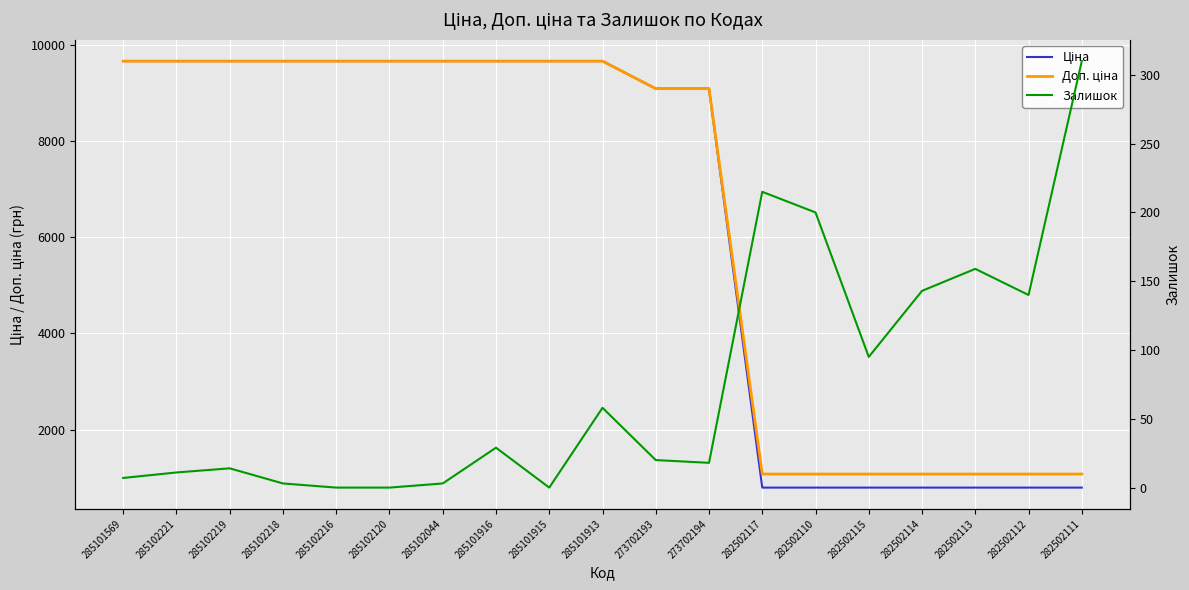

What is the total value across all series at 273702193?

18204.0